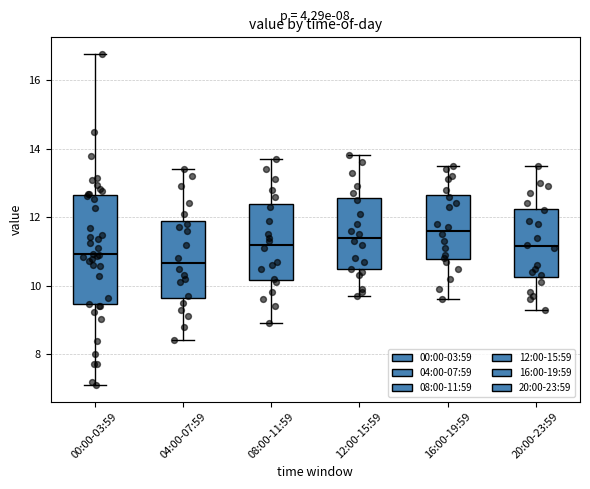

Reading left to right, read every box against the y-axis: the position of its median line, the range the box covers, and the ends of its whiskers. The values are not printed on the chart, so give them approximately, as read against the axis.

00:00-03:59: median 11.0, box 9.4 to 12.6, whiskers 7.2 to 16.8
04:00-07:59: median 10.6, box 9.6 to 11.8, whiskers 8.4 to 13.4
08:00-11:59: median 11.2, box 10.2 to 12.4, whiskers 9.0 to 13.8
12:00-15:59: median 11.4, box 10.4 to 12.6, whiskers 9.8 to 13.8
16:00-19:59: median 11.6, box 10.8 to 12.6, whiskers 9.6 to 13.6
20:00-23:59: median 11.2, box 10.2 to 12.2, whiskers 9.4 to 13.6